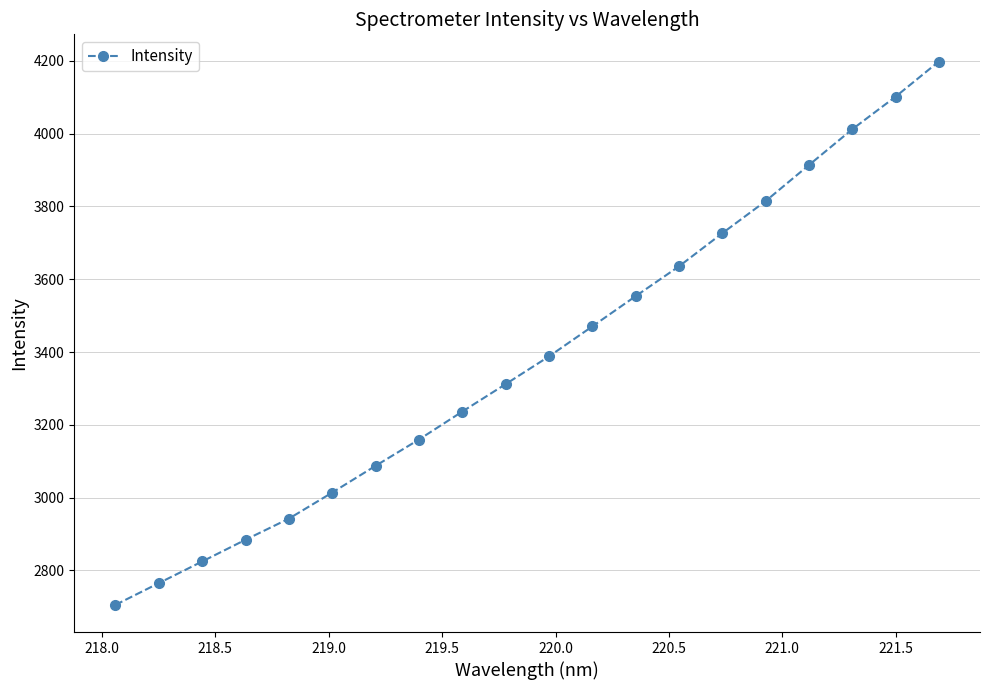

Reading left to right, list all the values displayed in this chart.

2705.5	2765.2	2824.7	2884.4	2942.4	3014.1	3087.6	3159.7	3236.6	3311.9	3388.0	3470.5	3553.6	3635.5	3726.5	3814.7	3913.7	4012.0	4101.5	4198.3